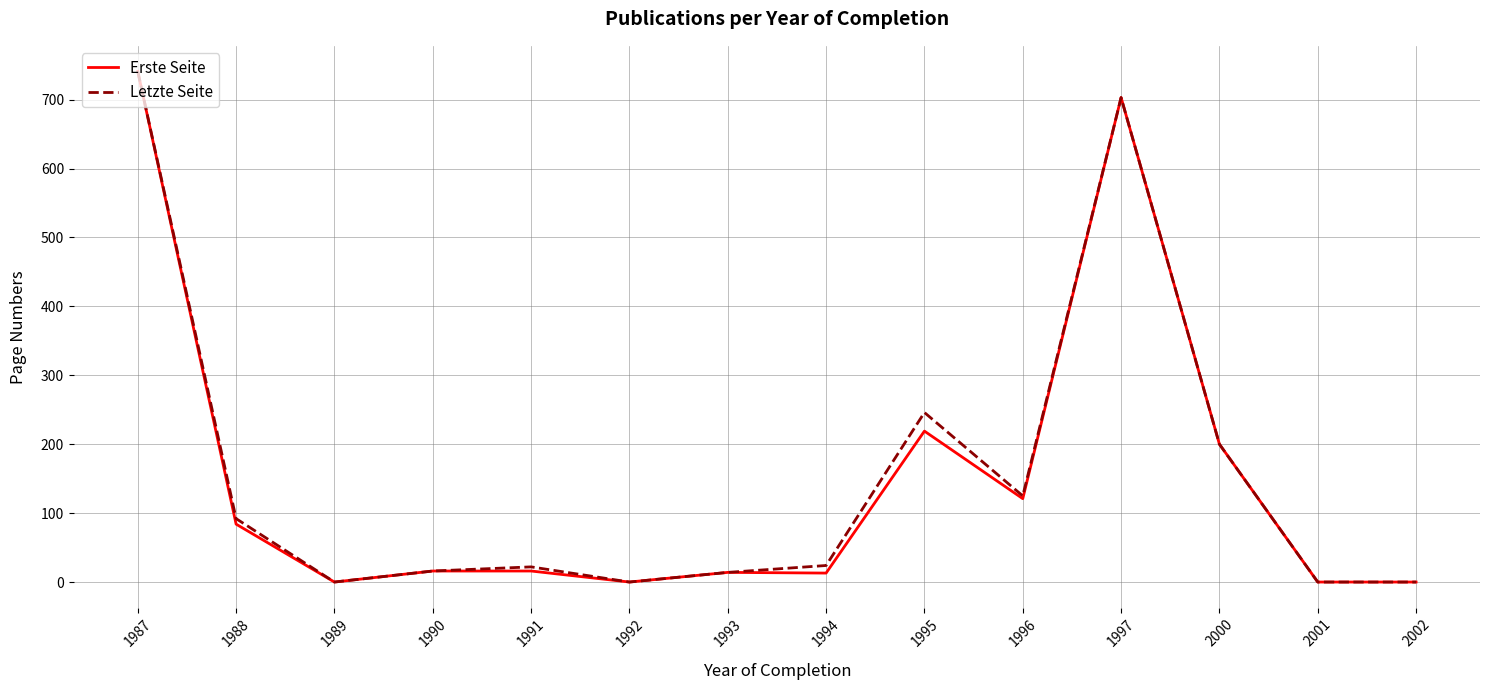

Is it true that Letzte Seite equals 47 at 1988?

False